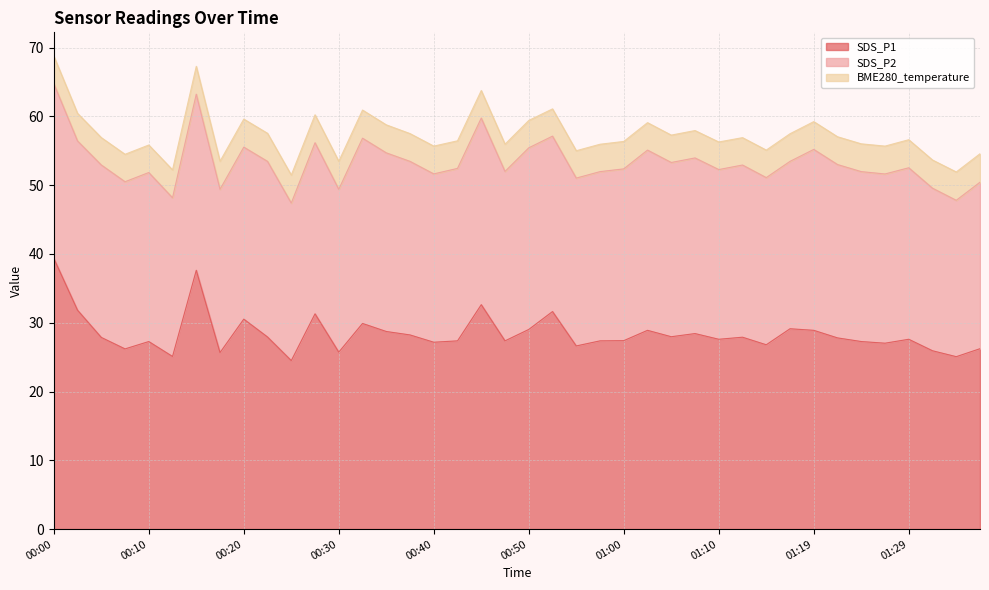

Which category has the lowest value in the BME280_temperature series?

00:47